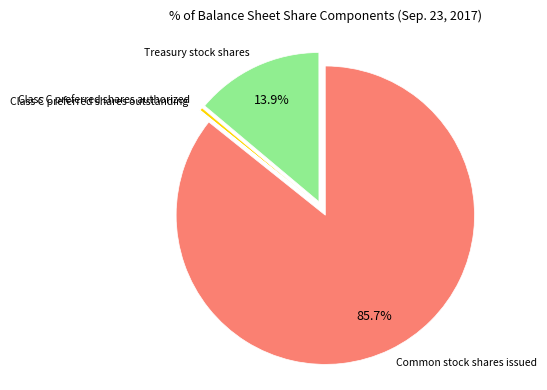

To the nearest percent, what is the combined percentage of Treasury stock shares and Common stock shares issued?

100%